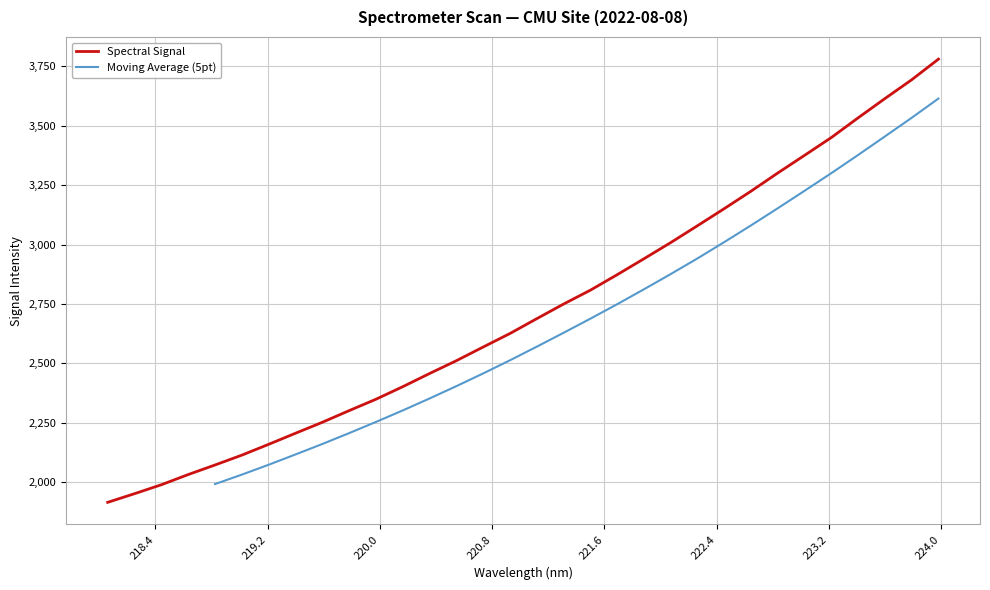

Reading left to right, list all the values displayed in this chart.

218.0596=1915.5	218.2508=1951.8	218.442=1989.5	218.6332=2032.3	218.8244=2072.6	219.0156=2114.1	219.2067=2159.6	219.3979=2206.2	219.589=2252.3	219.7801=2301.3	219.9712=2349.3	220.1623=2402.0	220.3533=2457.5	220.5444=2511.5	220.7354=2569.0	220.9264=2625.9	221.1174=2688.3	221.3083=2749.8	221.4993=2808.2	221.6902=2873.3	221.8812=2940.5	222.0721=3008.5	222.263=3079.6	222.4538=3151.5	222.6447=3225.0	222.8355=3301.6	223.0264=3375.9	223.2172=3450.8	223.408=3533.7	223.5987=3614.7	223.7895=3693.8	223.9802=3780.7